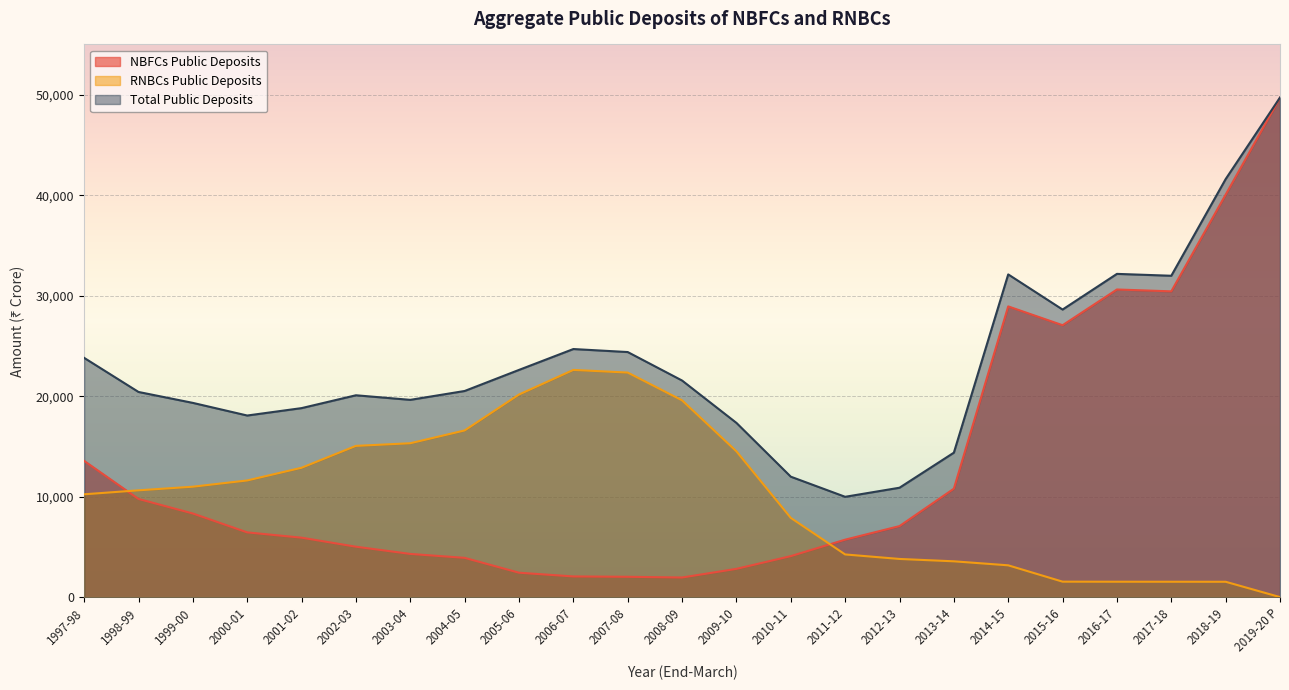

True or false: NBFCs Public Deposits and RNBCs Public Deposits cross at least once.

True